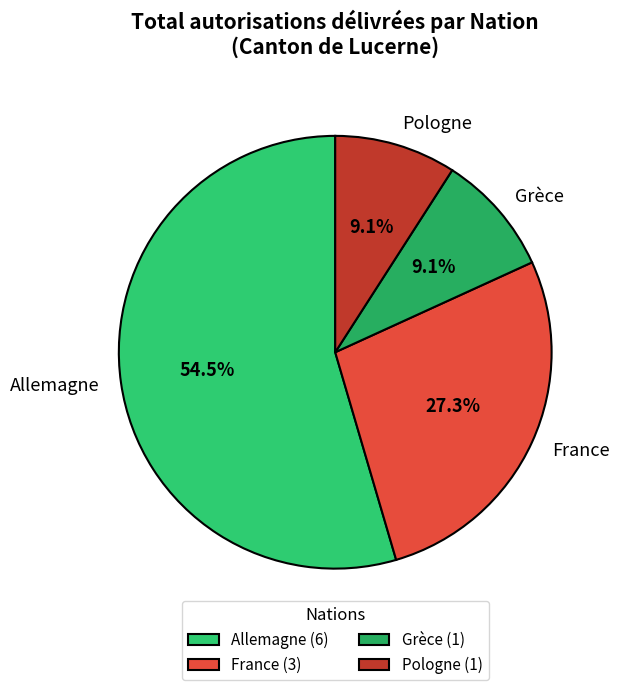

What is the ratio of the value at France to the value at Grèce?

3.0